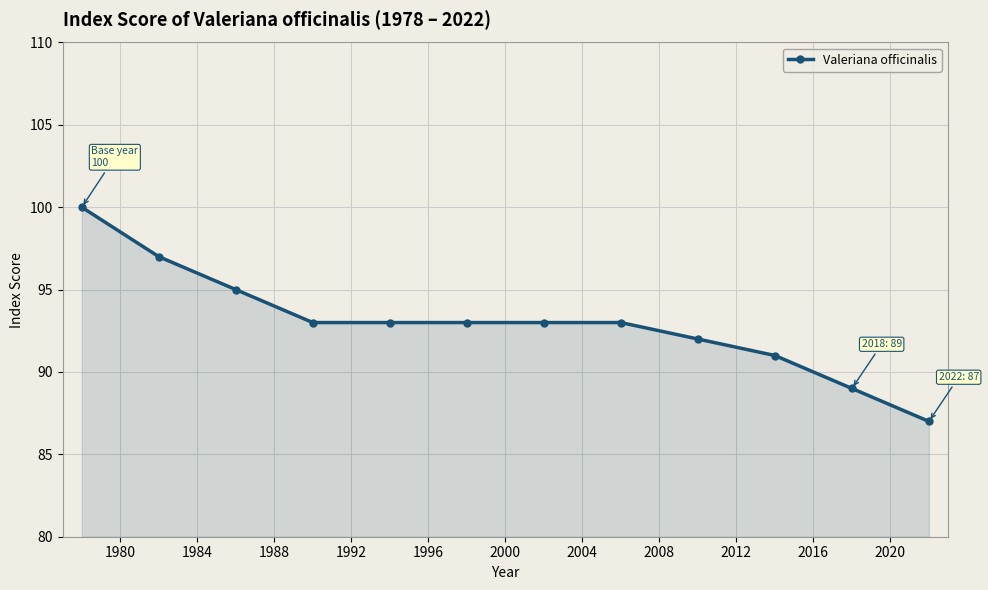

What is the difference between the second highest and second lowest values?

8